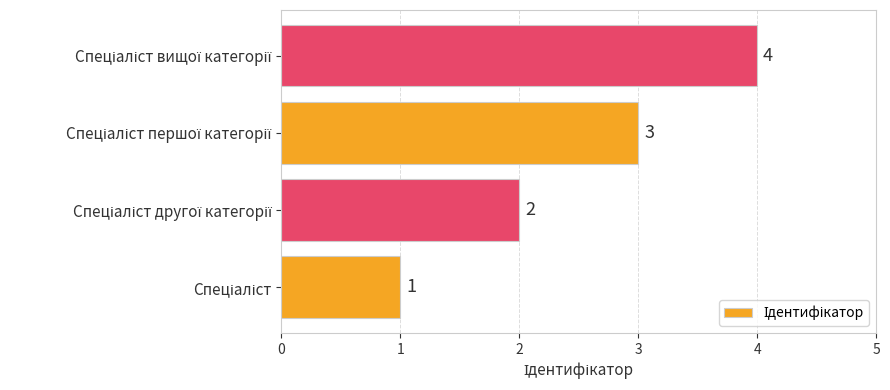

What is the sum of all values?

10